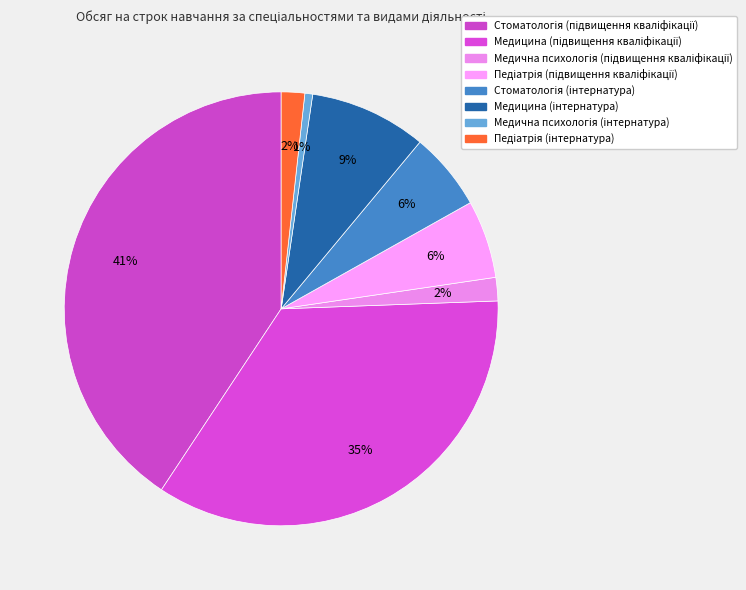

How many segments does this pie chart have?

8